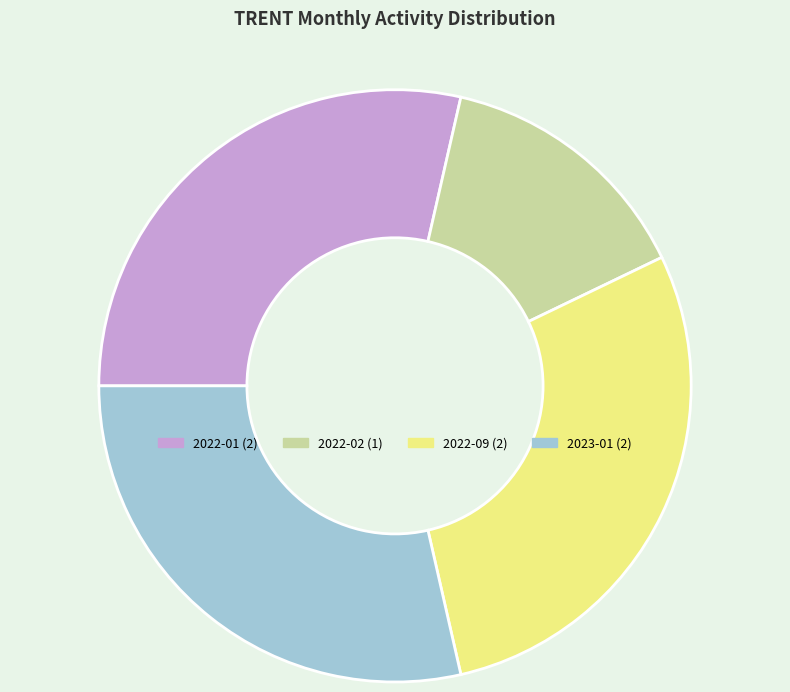

Is there any slice that represents more than half of the pie?

No